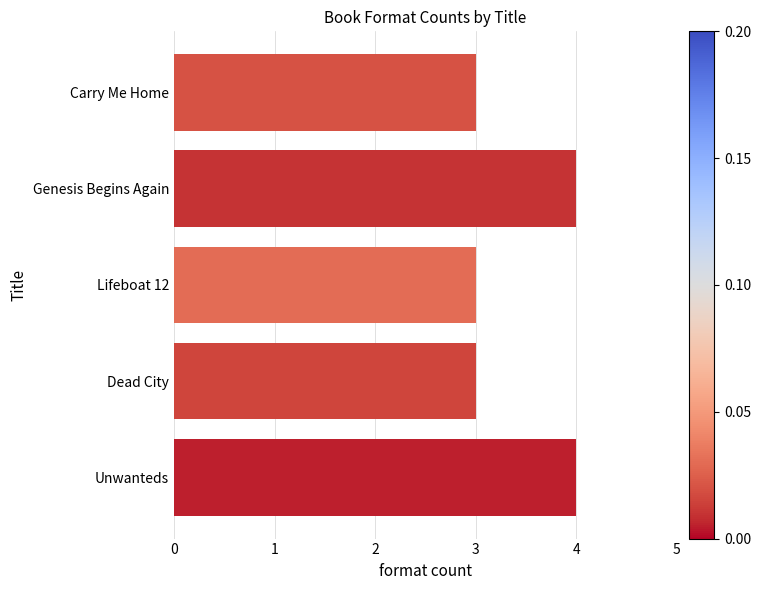

The chart shows a value of 4 at Genesis Begins Again. True or false?

True